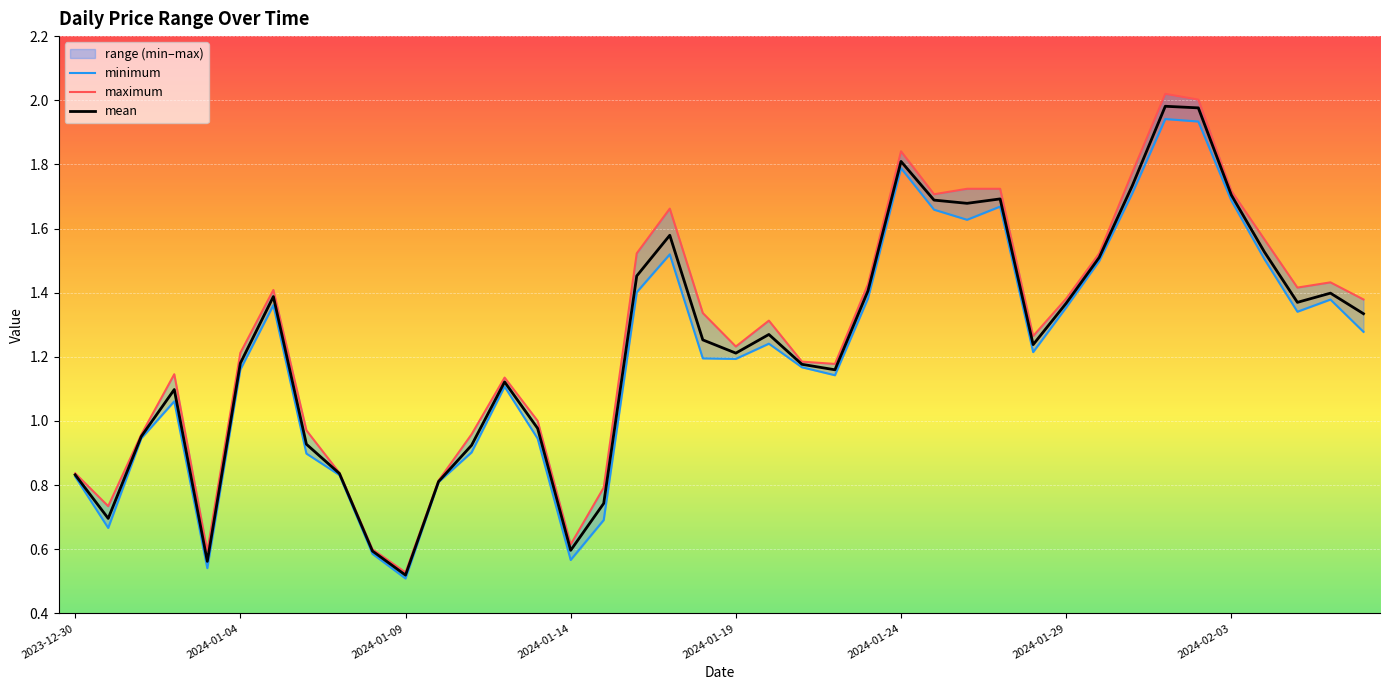

What is the average value of the minimum series?

1.2